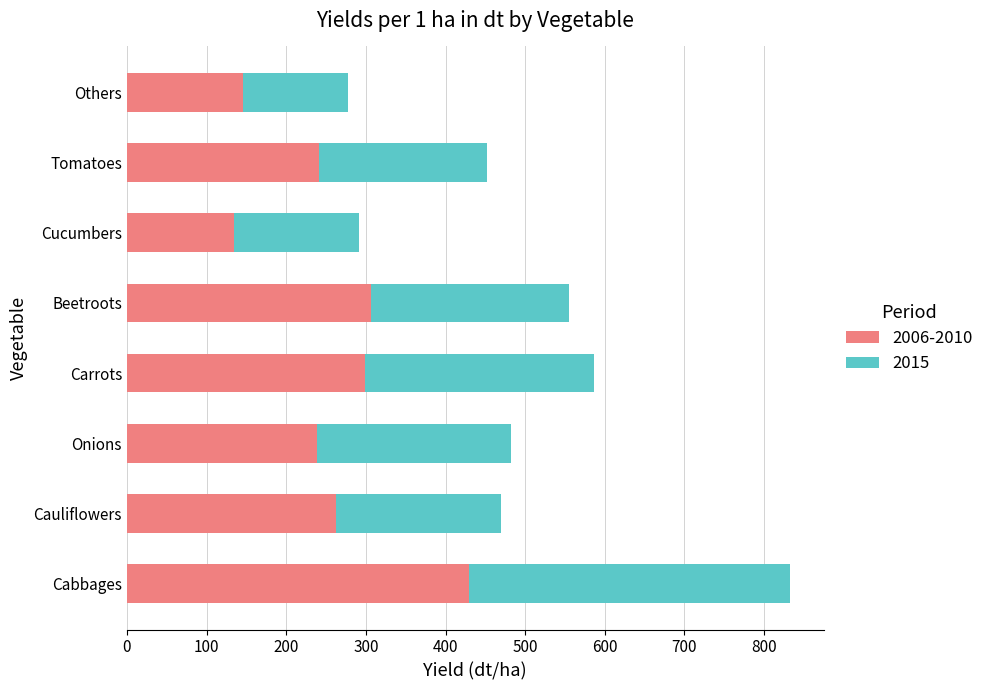

What is the difference between the 2006-2010 values at Cabbages and Beetroots?

123